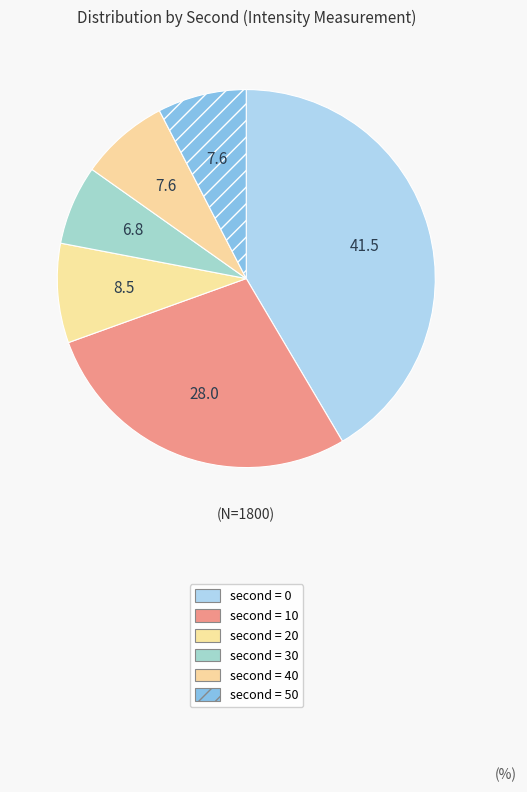

How many segments does this pie chart have?

6